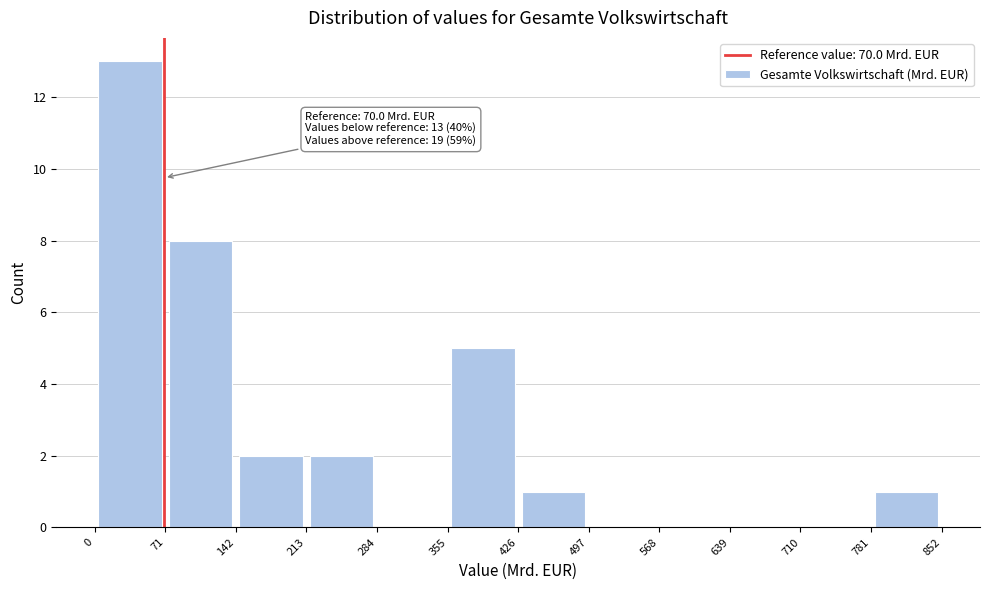

Over which range of the x-axis is the bar tallest?

0 to 71